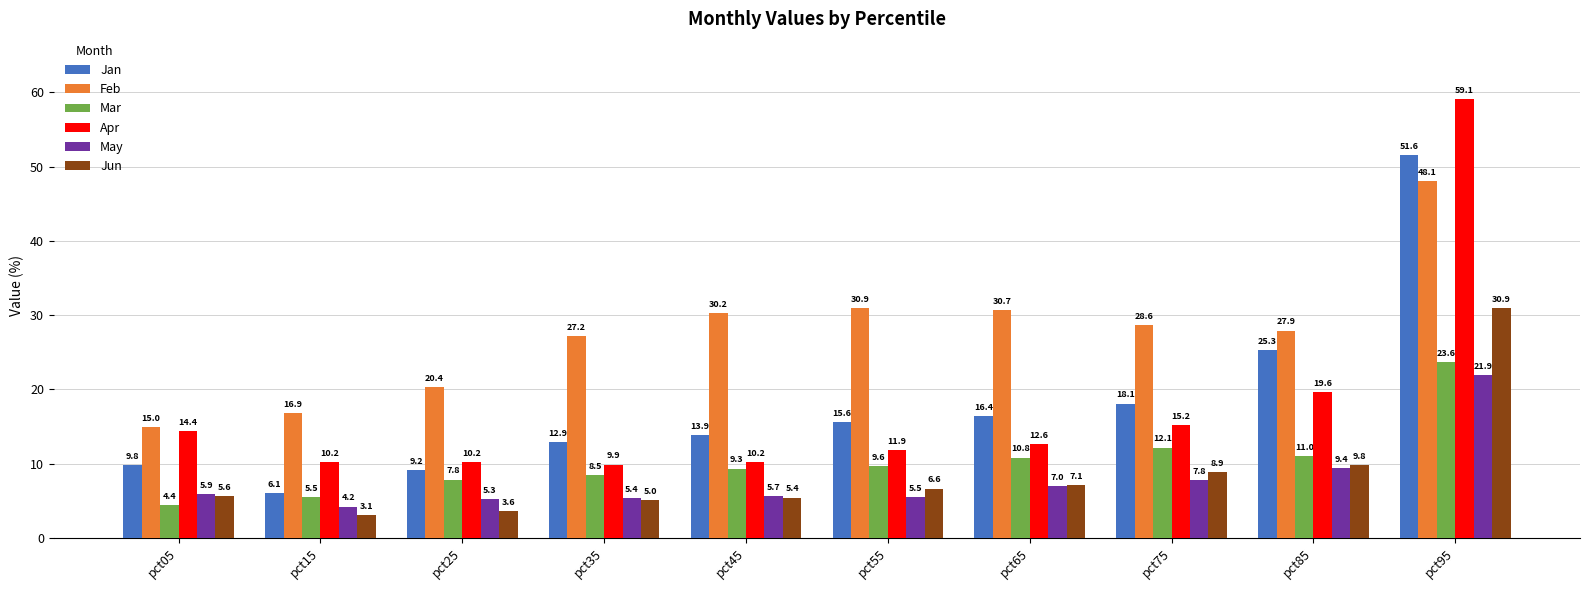

The value of Feb at pct85 is 27.9. True or false?

True